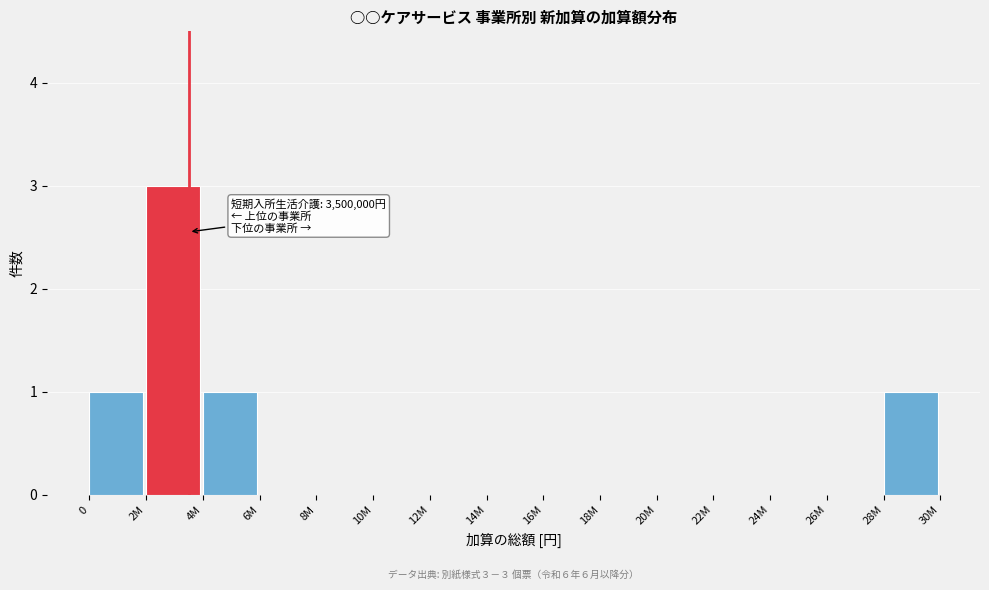

Reading left to right, what are all the values shown in this chart?

0=1	2M=3	4M=1	6M=0	8M=0	10M=0	12M=0	14M=0	16M=0	18M=0	20M=0	22M=0	24M=0	26M=0	28M=1